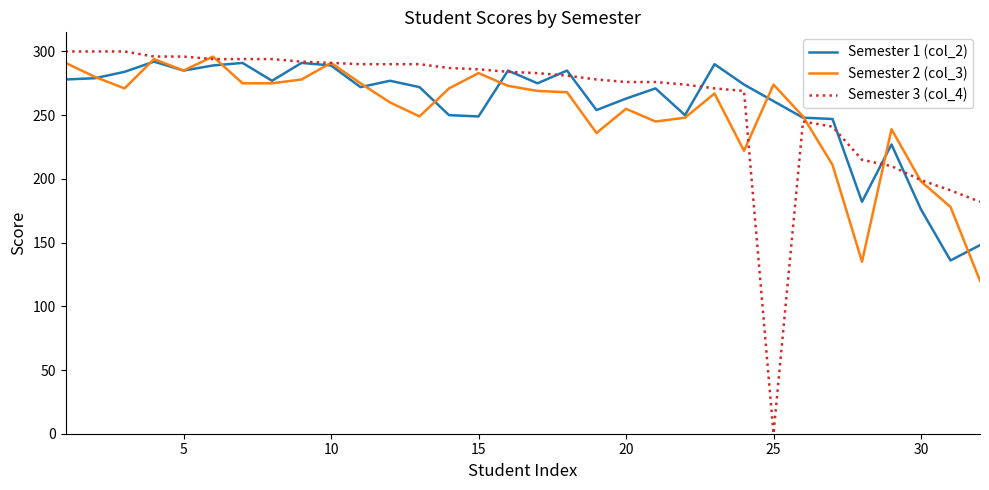

Which series has the widest spread of values?

Semester 3 (col_4)